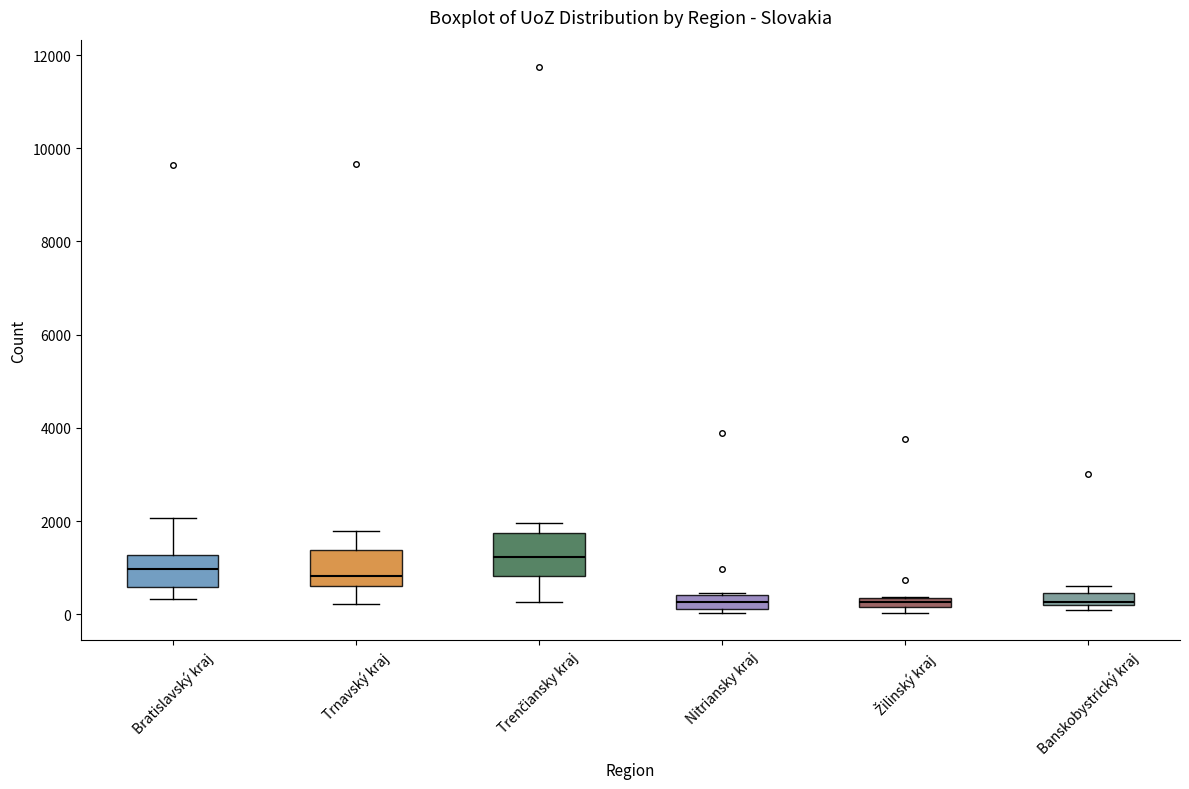

Where does the lower whisker of the box for Trnavský kraj end on the y-axis? The values are not printed on the chart, so give them approximately, as read against the axis.

200